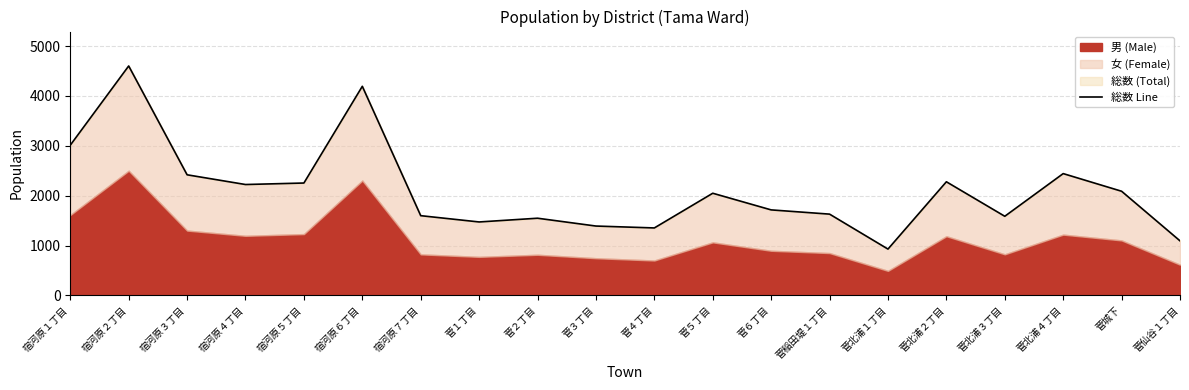

Where is the first local maximum?

宿河原２丁目